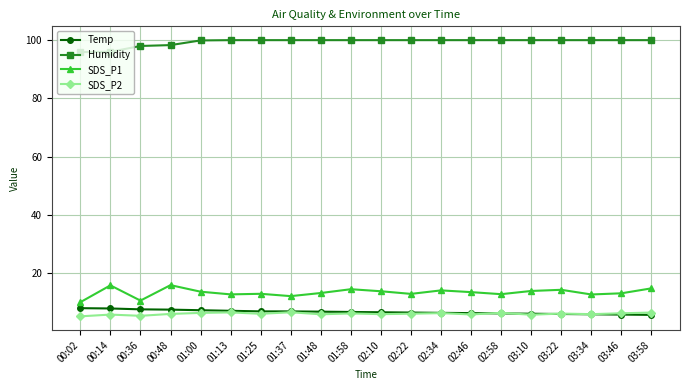

What is the label of the 6th point from the left?

01:13